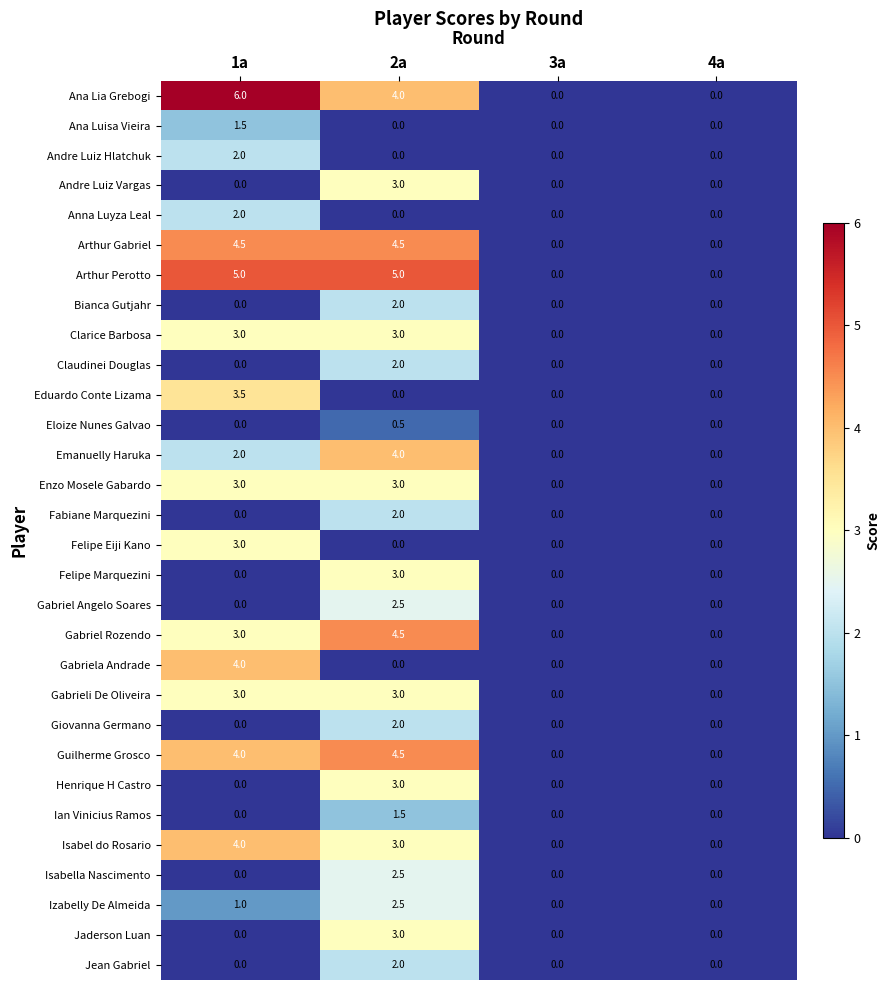

What is the greatest value displayed?

6.0